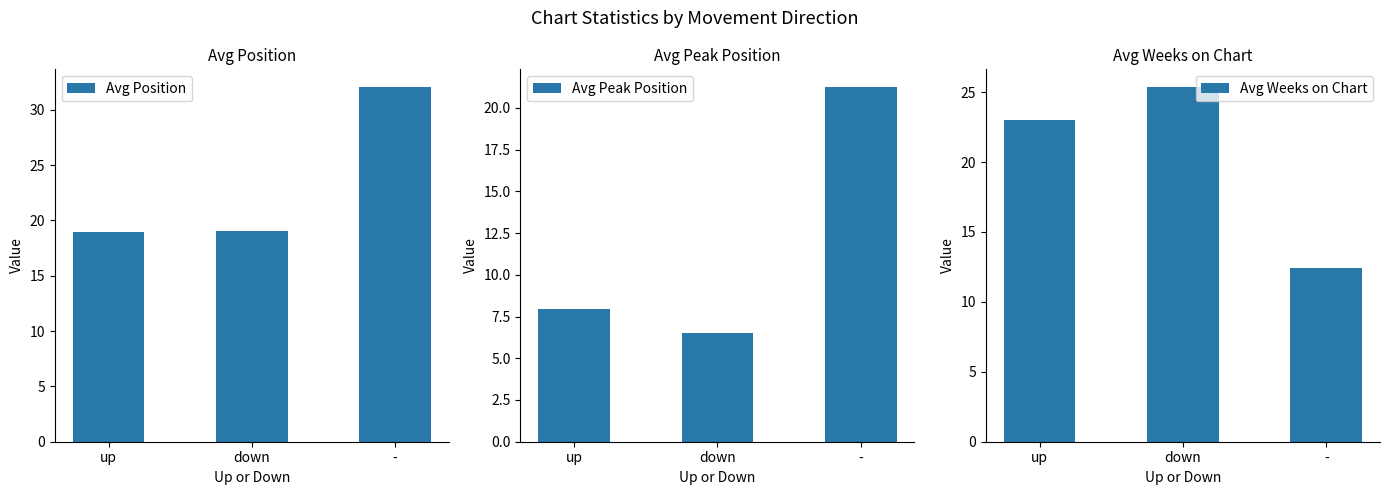

Reading left to right, transcribe all the data shown in this chart.

Avg Position: 19.0	19.1	32.1
Avg Peak Position: 8.0	6.5	21.2
Avg Weeks on Chart: 23.0	25.4	12.4